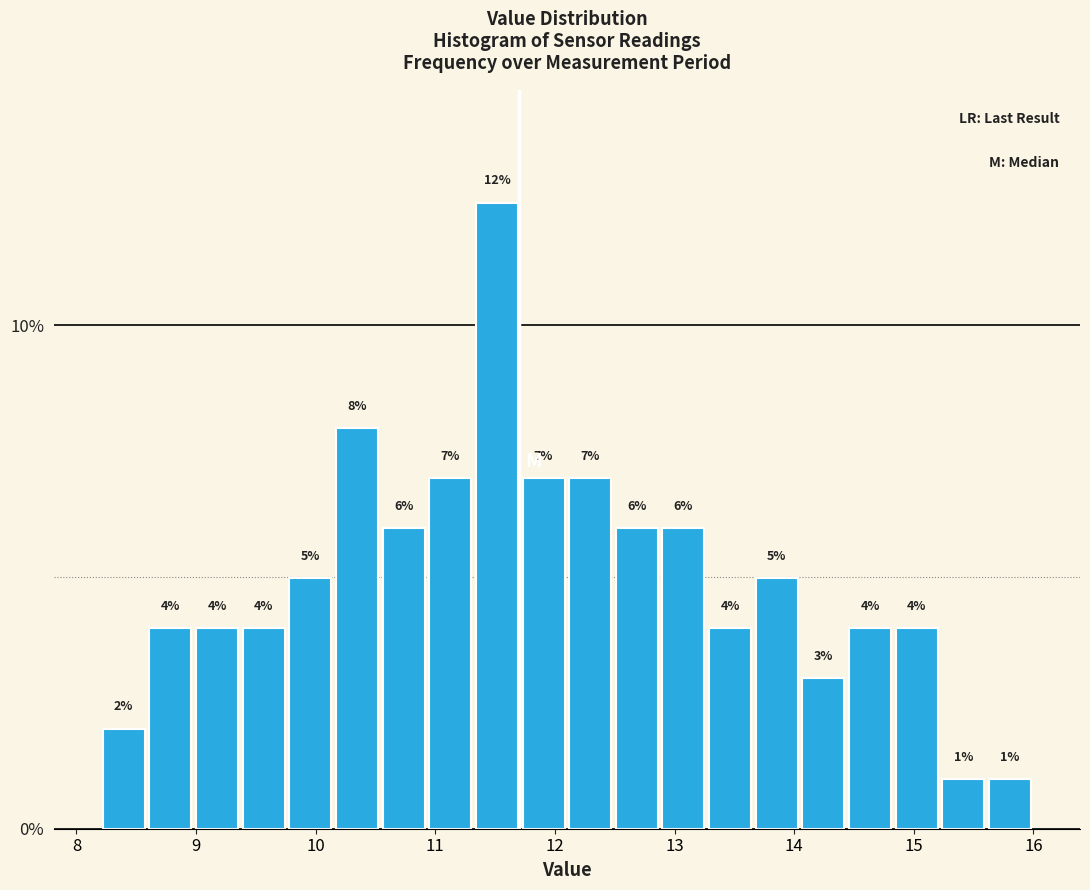

Around what value on the x-axis is the tallest bar? Give the approximate position of its centre, as read against the axis.

11.5